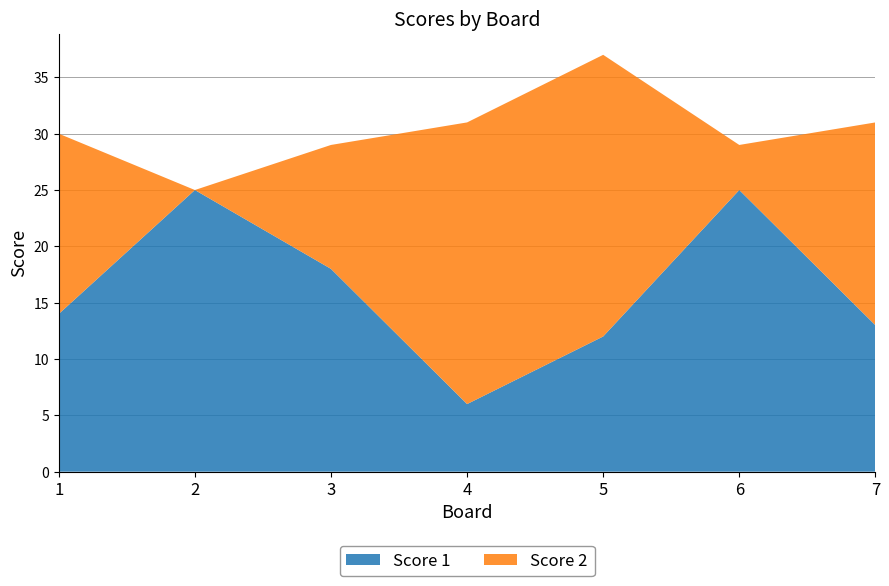

Reading left to right, transcribe all the data shown in this chart.

Score 1: 14	25	18	6	12	25	13
Score 2: 16	0	11	25	25	4	18